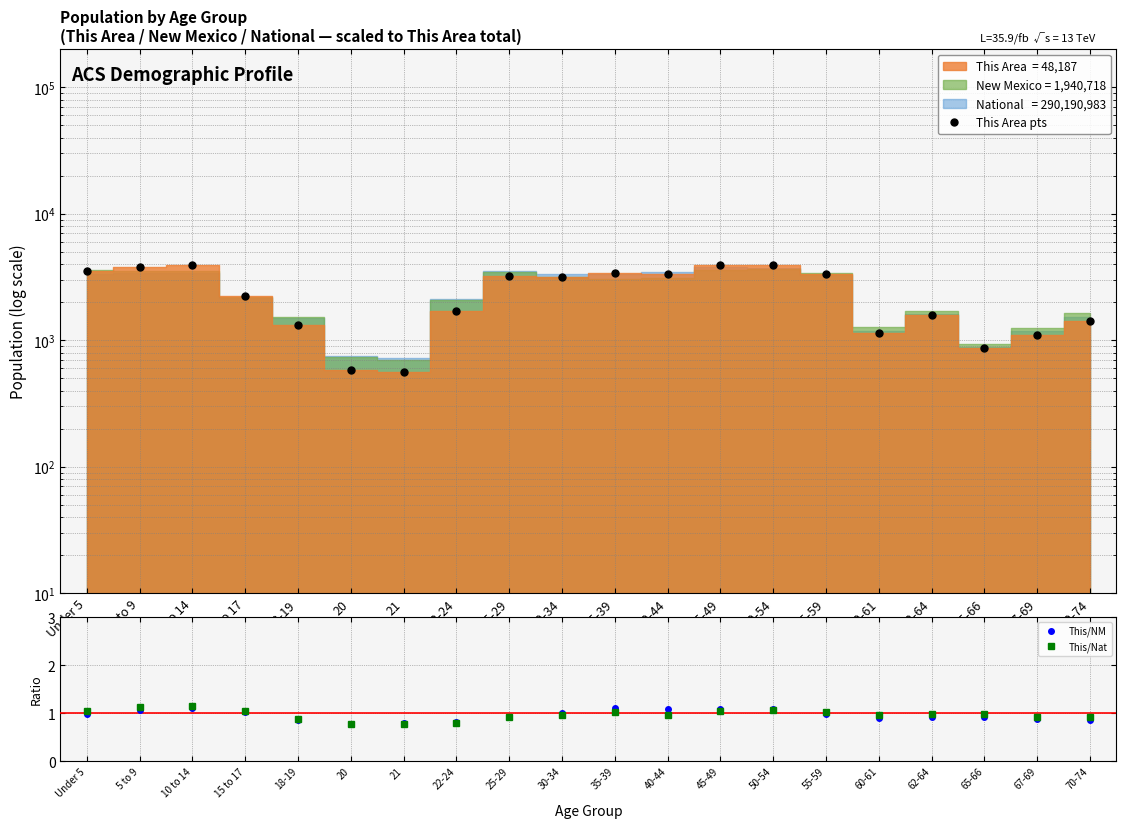

At which category is the sum across all series the highest?

50-54